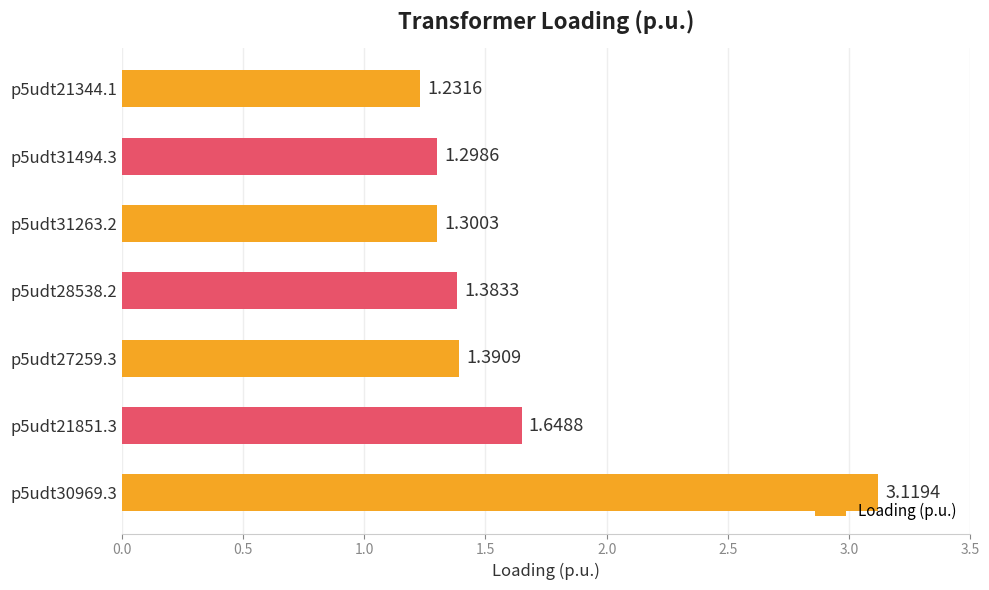

What is the sum of the values at p5udt30969.3 and p5udt21344.1?

4.4